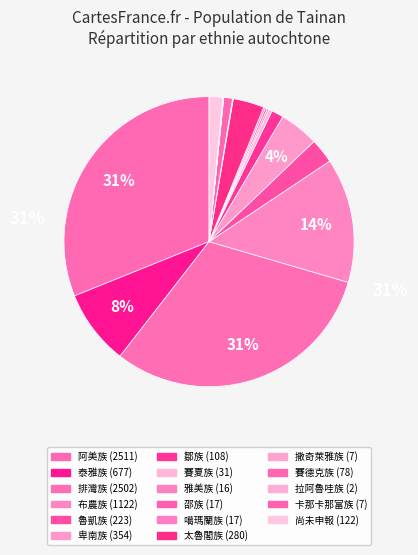

What percentage do 卡那卡那富族 and 卑南族 together represent?

4.5%